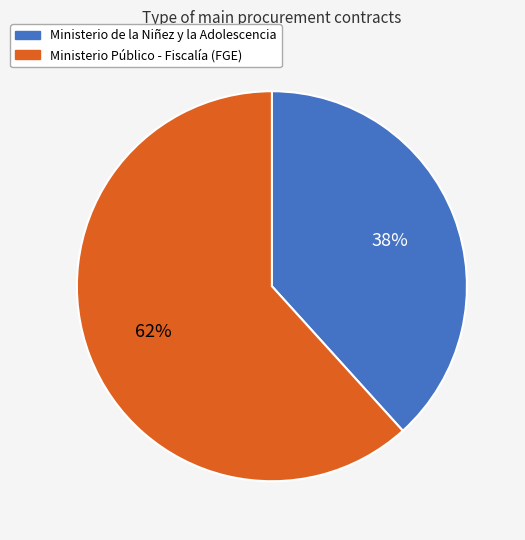

To the nearest percent, what is the average slice percentage?

50%